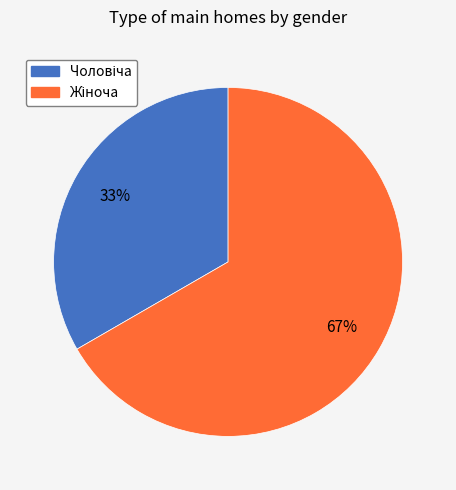

Is there a majority slice in this chart?

Yes